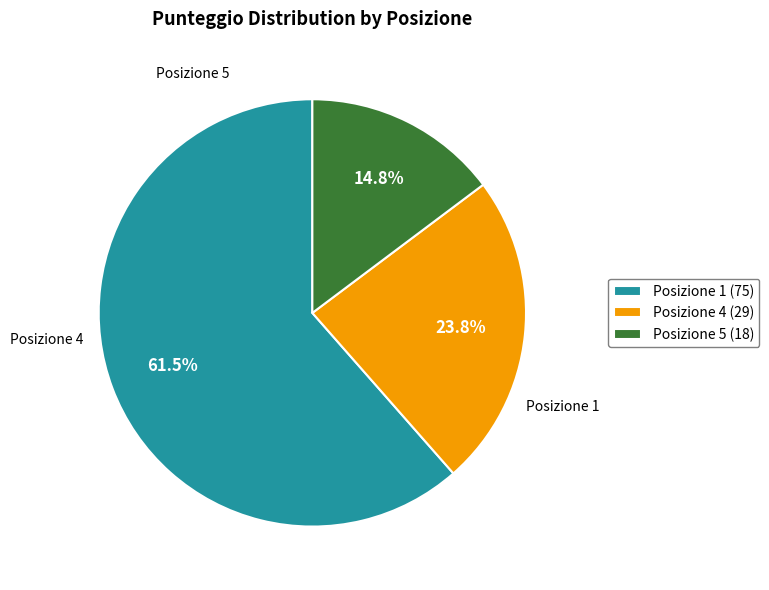

Rank the categories by value from highest to lowest.

Posizione 1 (75), Posizione 4 (29), Posizione 5 (18)